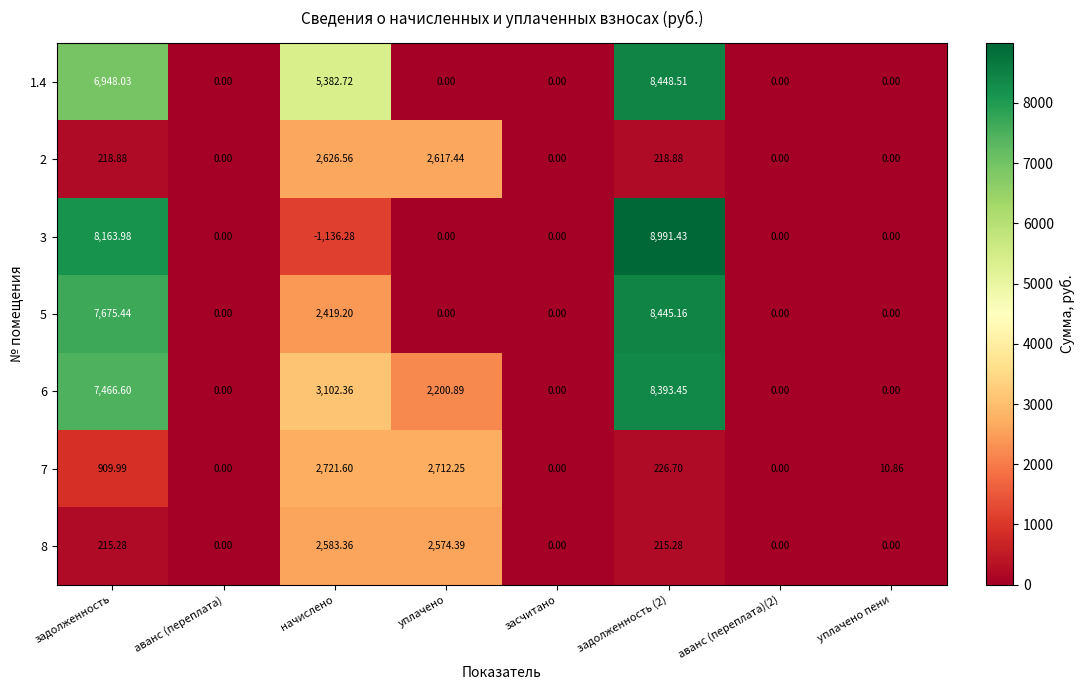

Rank the series by their maximum value, from lowest to highest.

8, 2, 7, 6, 5, 1.4, 3